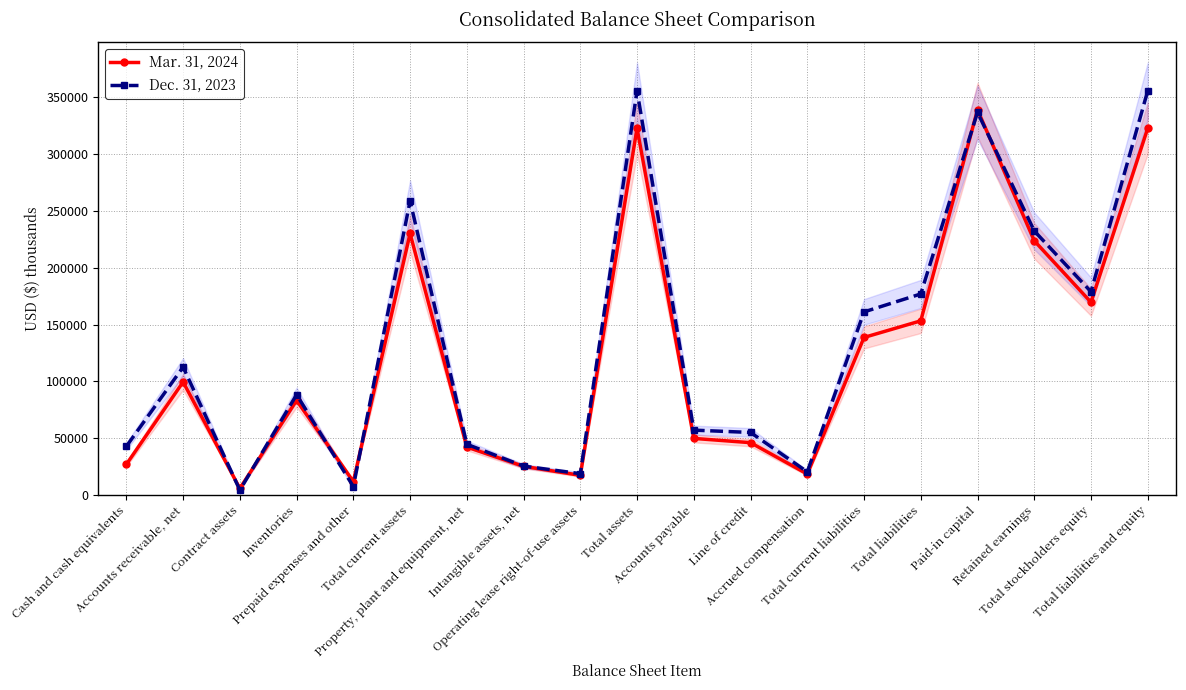

Rank the series by their maximum value, from lowest to highest.

Mar. 31, 2024, Dec. 31, 2023